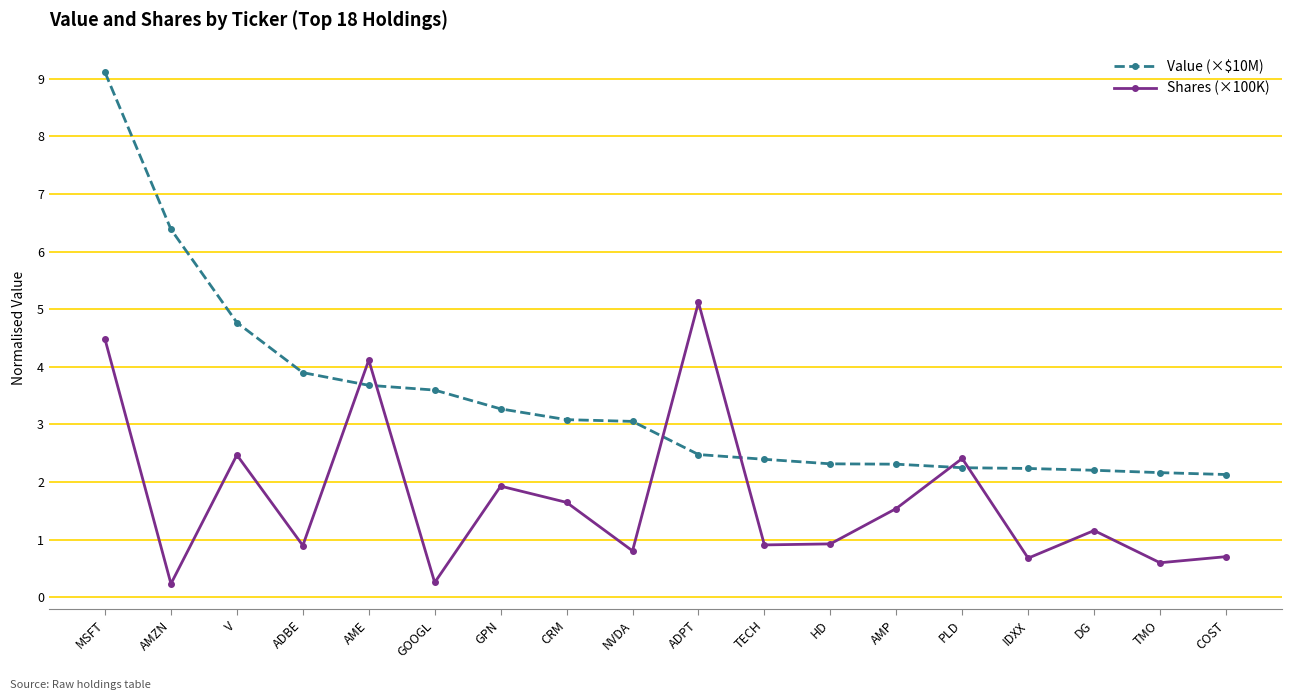

How many times do Value (×$10M) and Shares (×100K) cross each other?

6